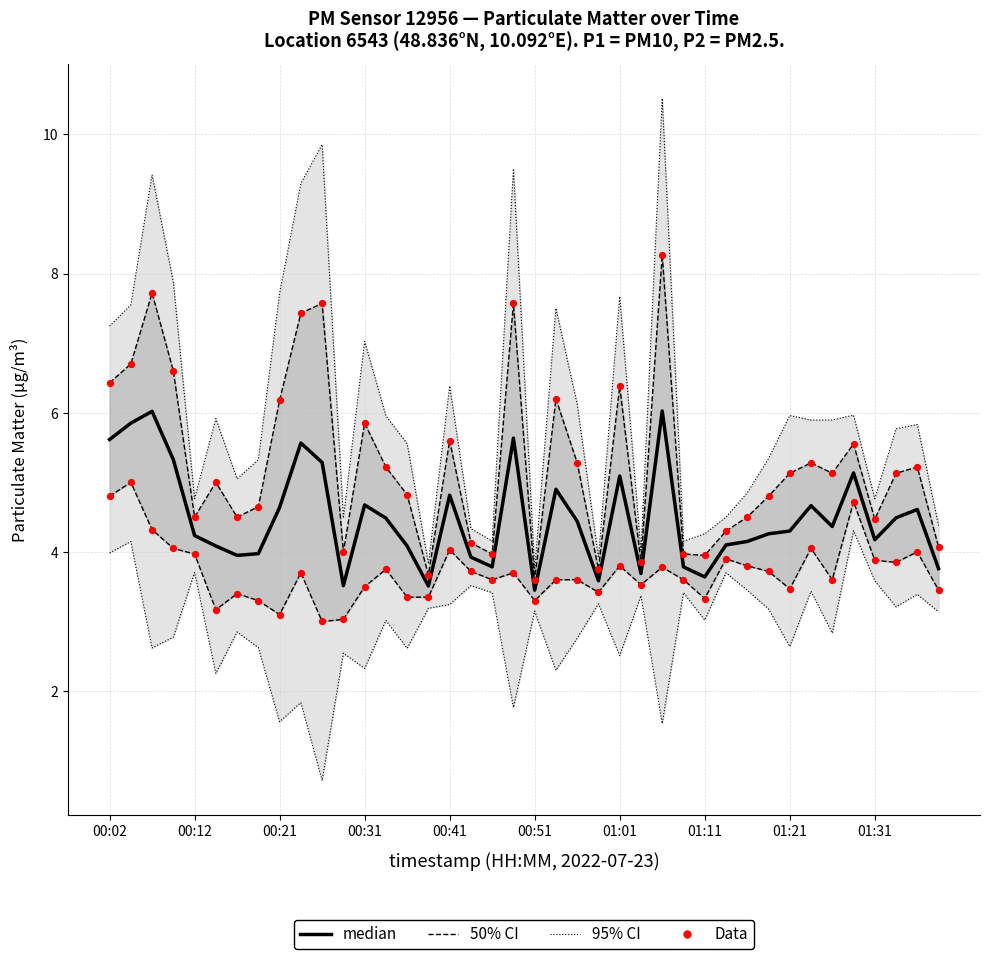

Is the value of median at 19 greater than the value of Data at 28?

Yes